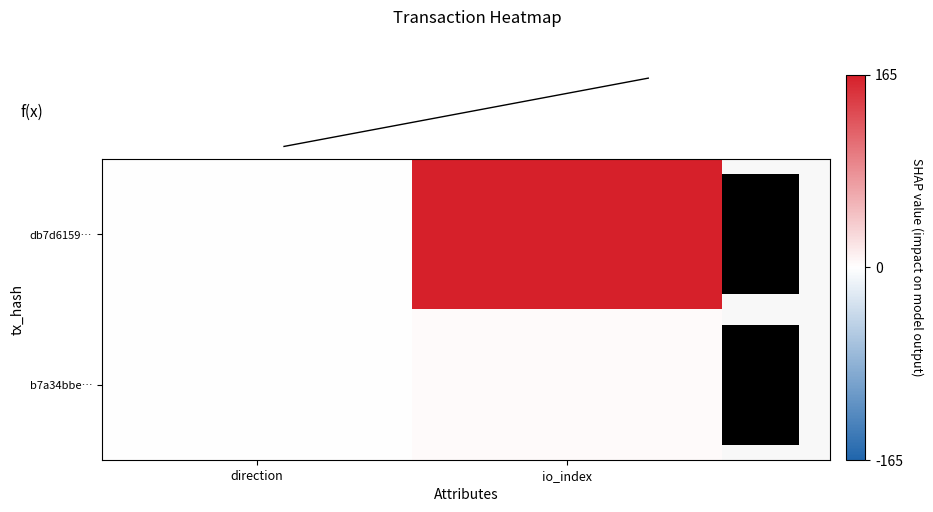

What is the total value across all series at io_index?

252